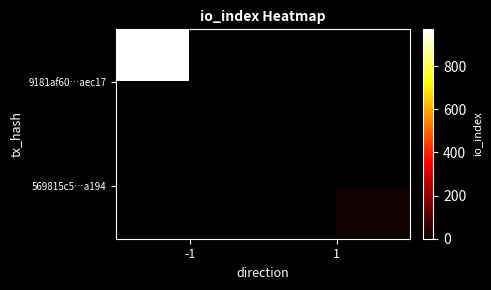

Which has a higher value, -1 or 1?

-1